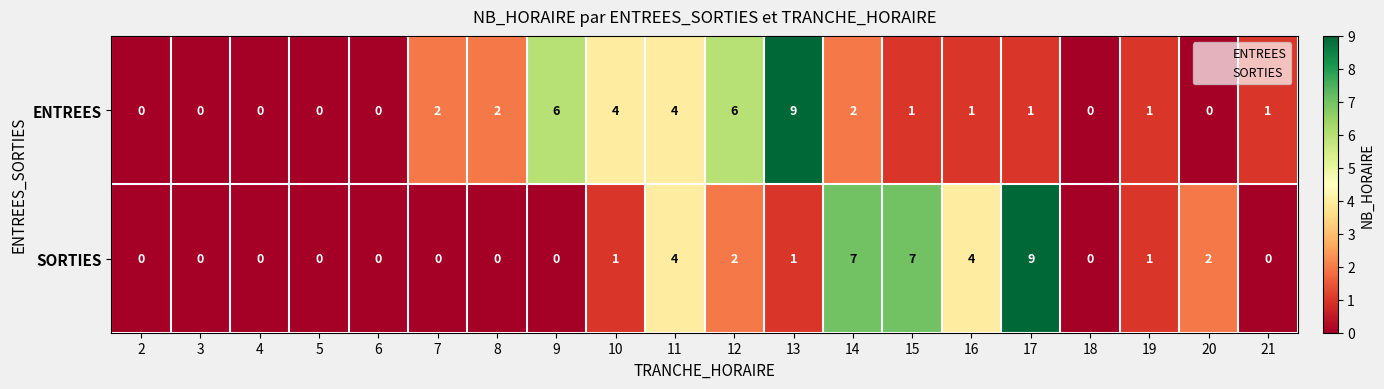

At 15, list the series in order from smallest to largest.

ENTREES, SORTIES